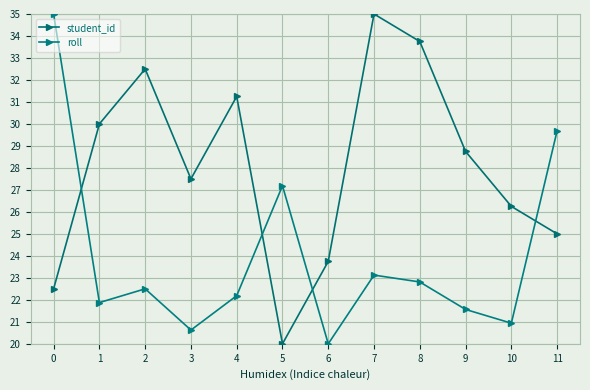

What is the difference between the student_id values at 6 and 2?

8.8